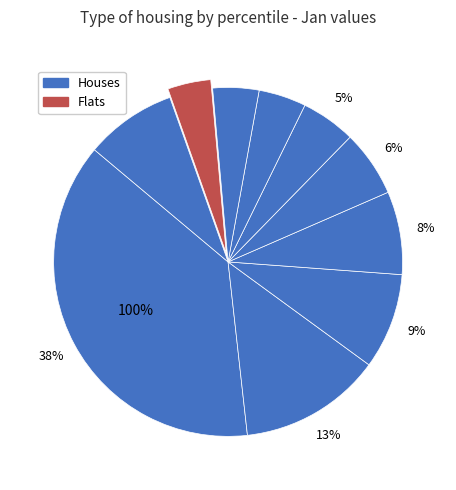

Combined, do pct25 and pct55 account for over 50%?

No